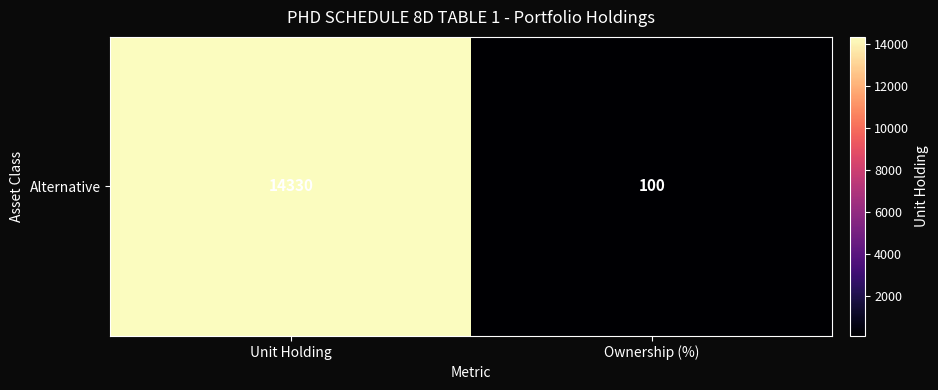

What is the maximum value shown in the chart?

14330